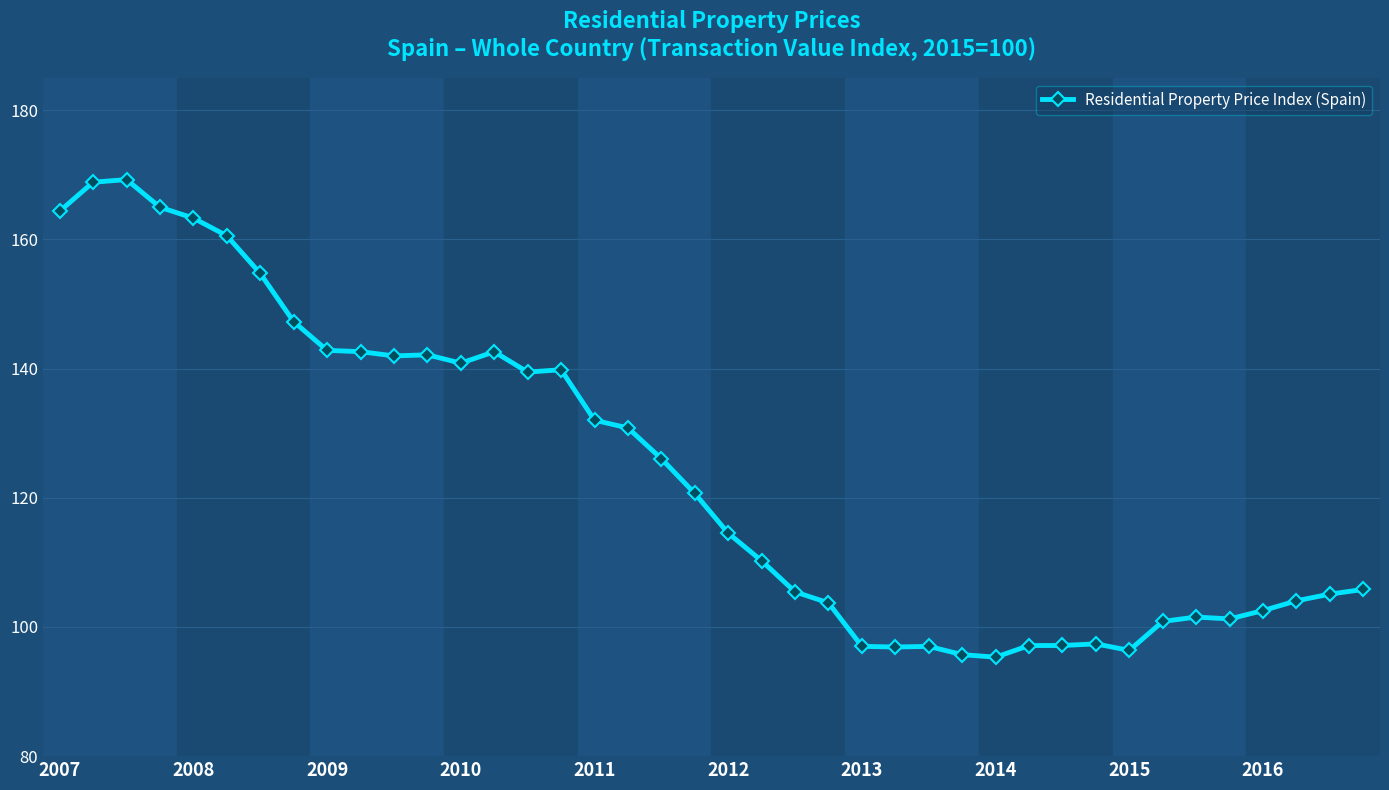

What is the minimum value shown in the chart?

95.3